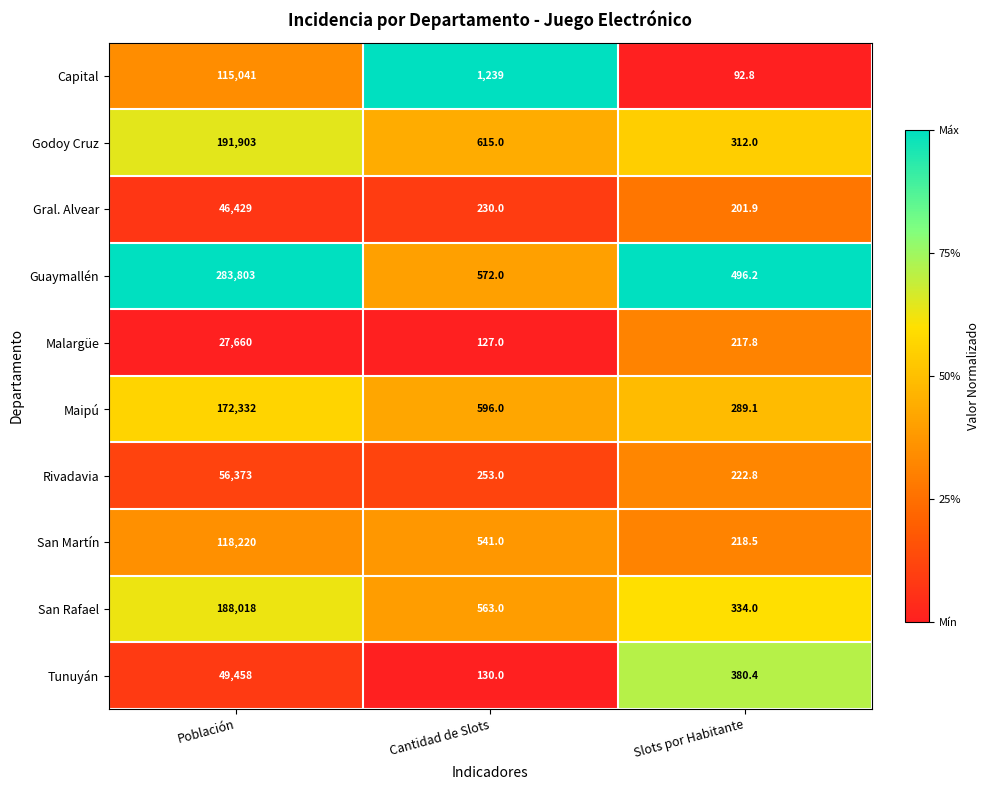

Count the number of data series in this chart.

10